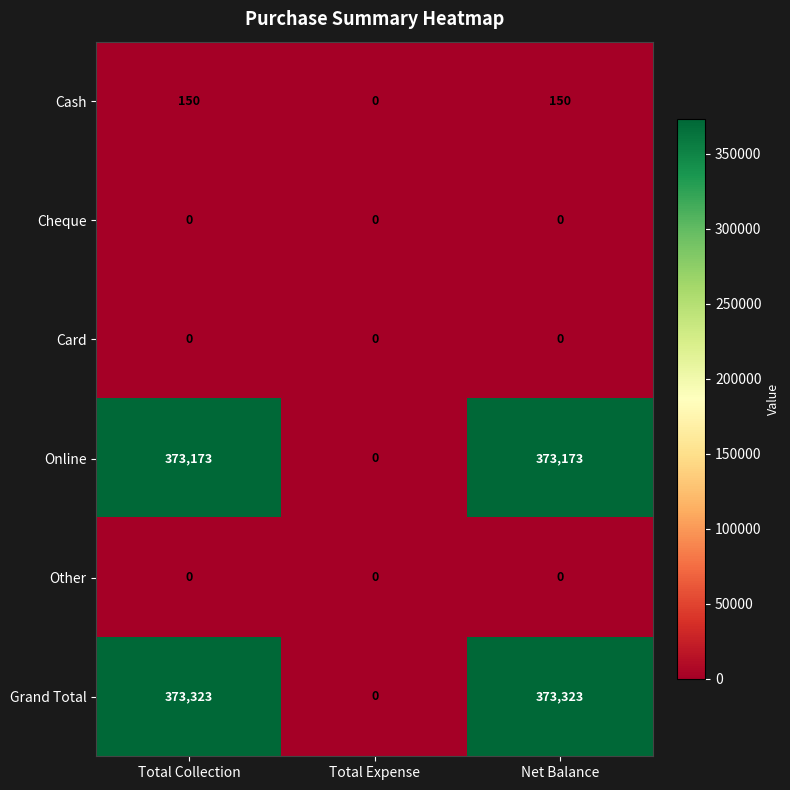

Is it true that Grand Total equals 185848 at Net Balance?

False